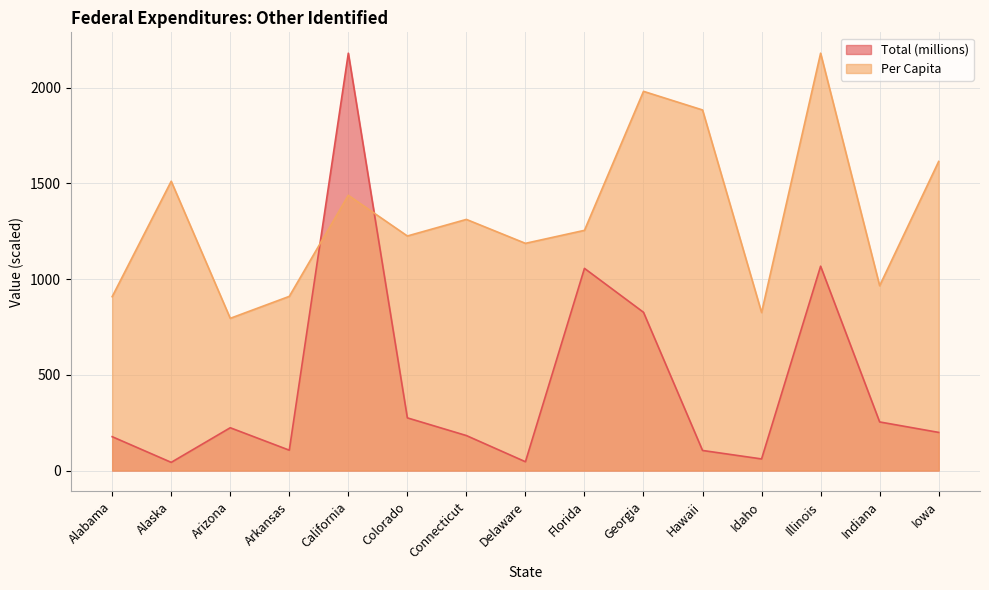

What is the value of the Total (millions) point at the 3rd from the left?

223.5